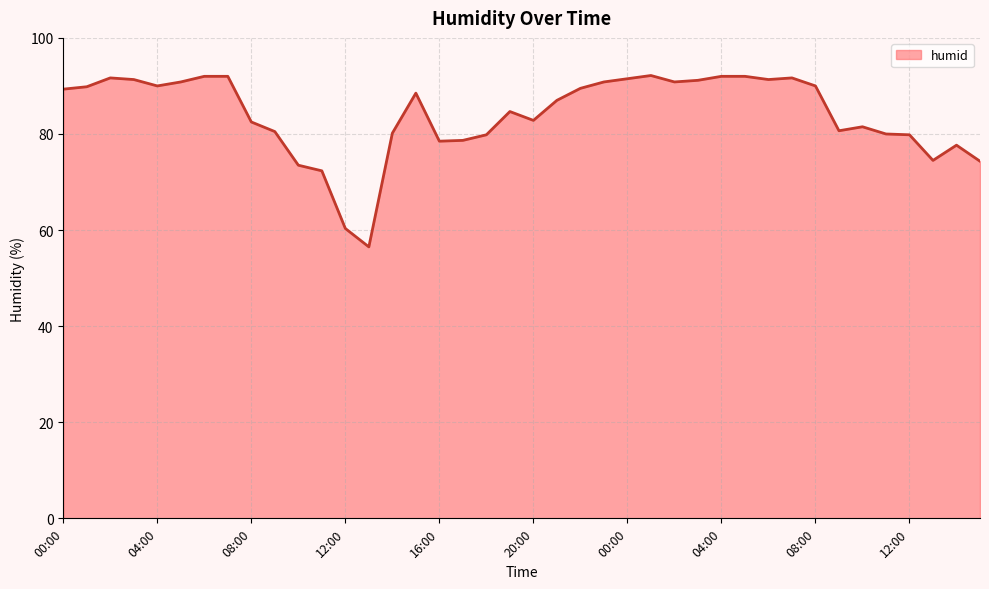

What is the smallest value displayed?

56.5